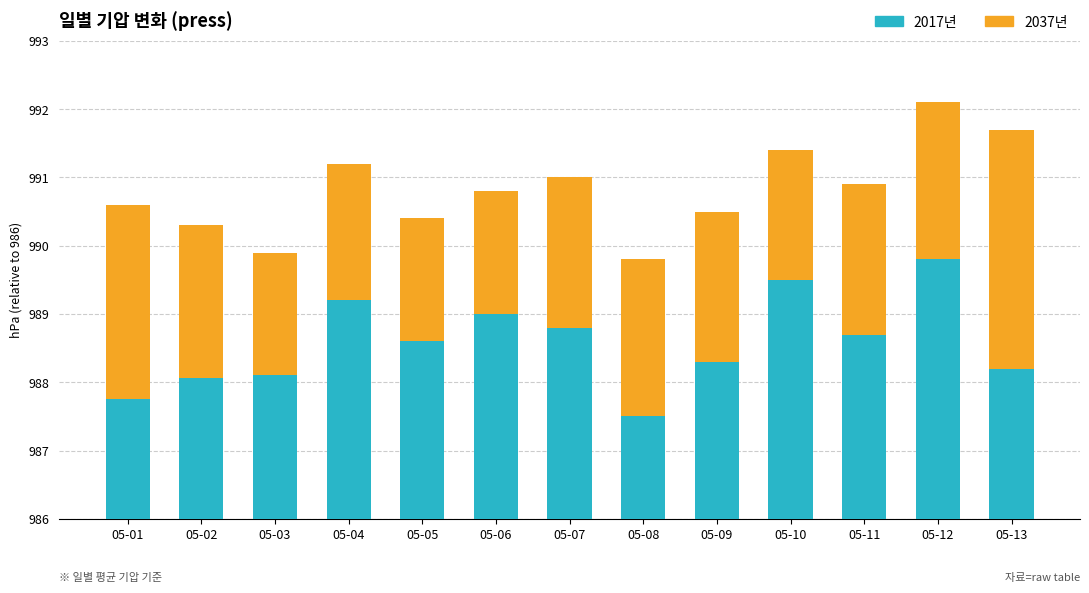

Which series has the largest total across all categories?

2017년